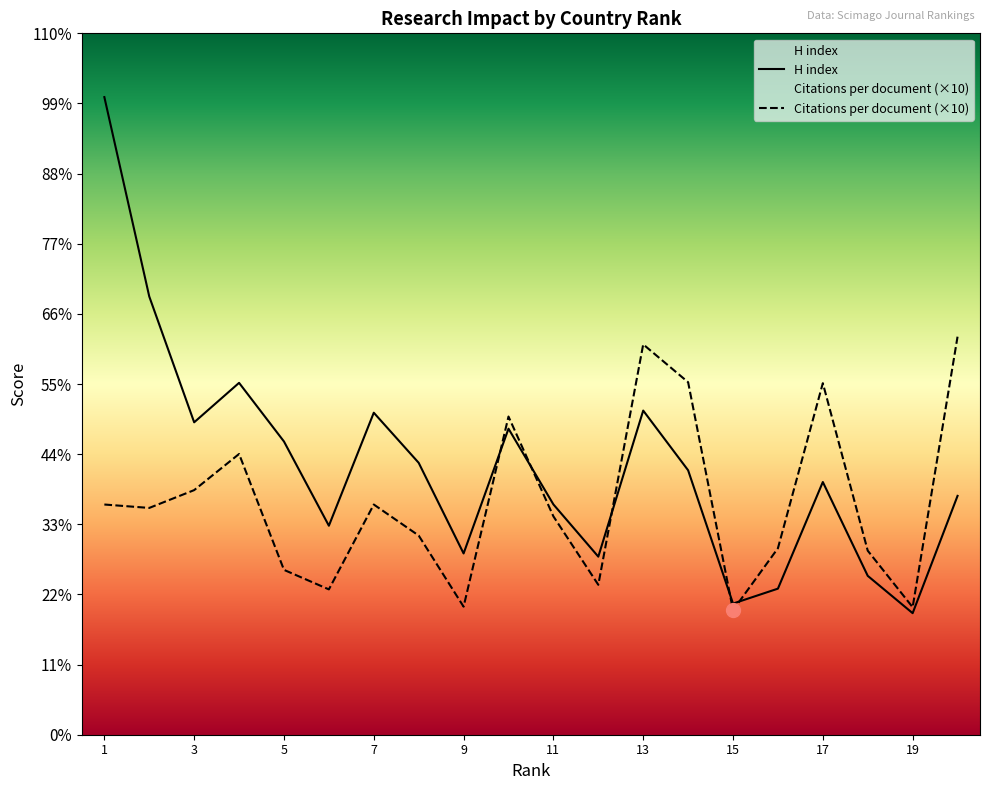

Where do H index and Citations per document first cross each other?

9 and 10